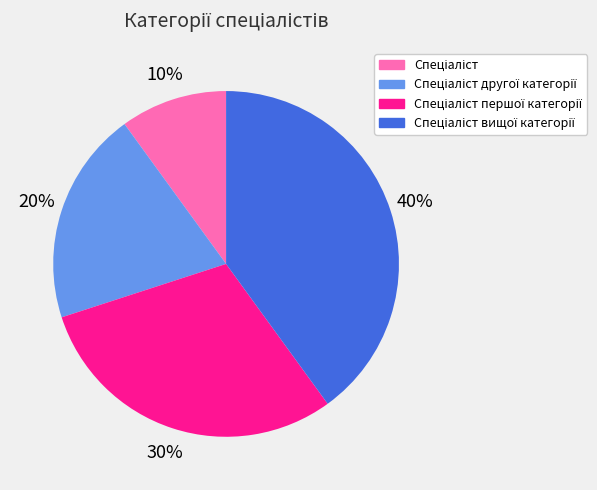

Is there a majority slice in this chart?

No